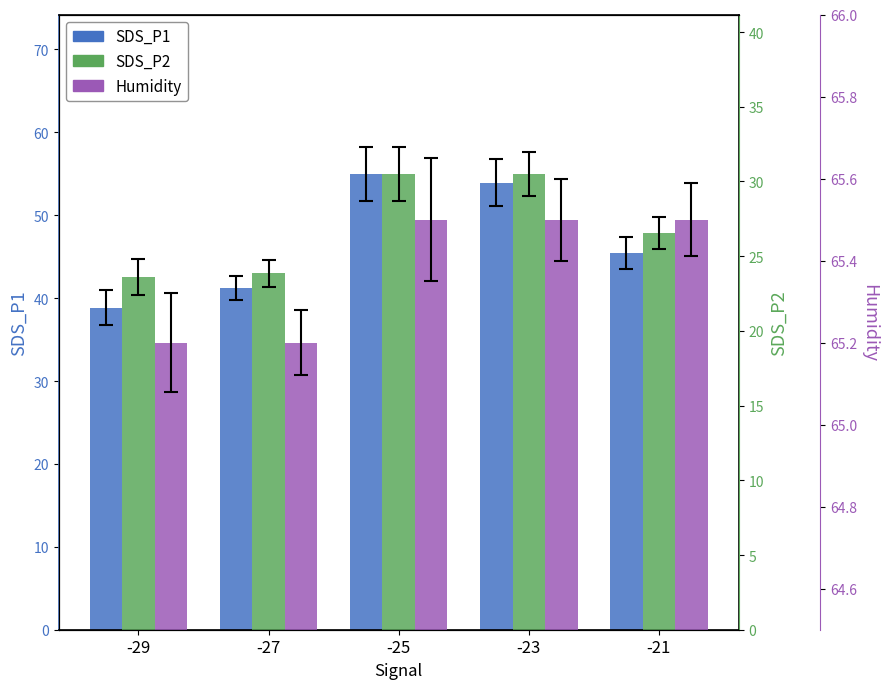

Is it true that Humidity equals 112.6 at -23?

False